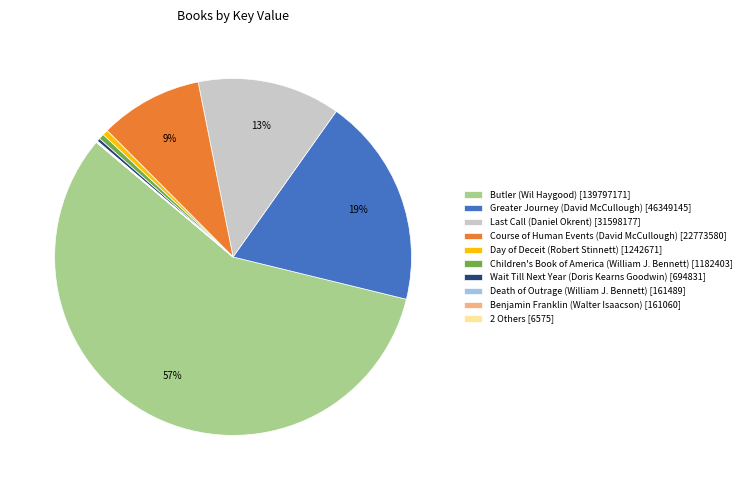

Which category has the biggest portion of the pie?

Butler (Wil Haygood) [139797171]